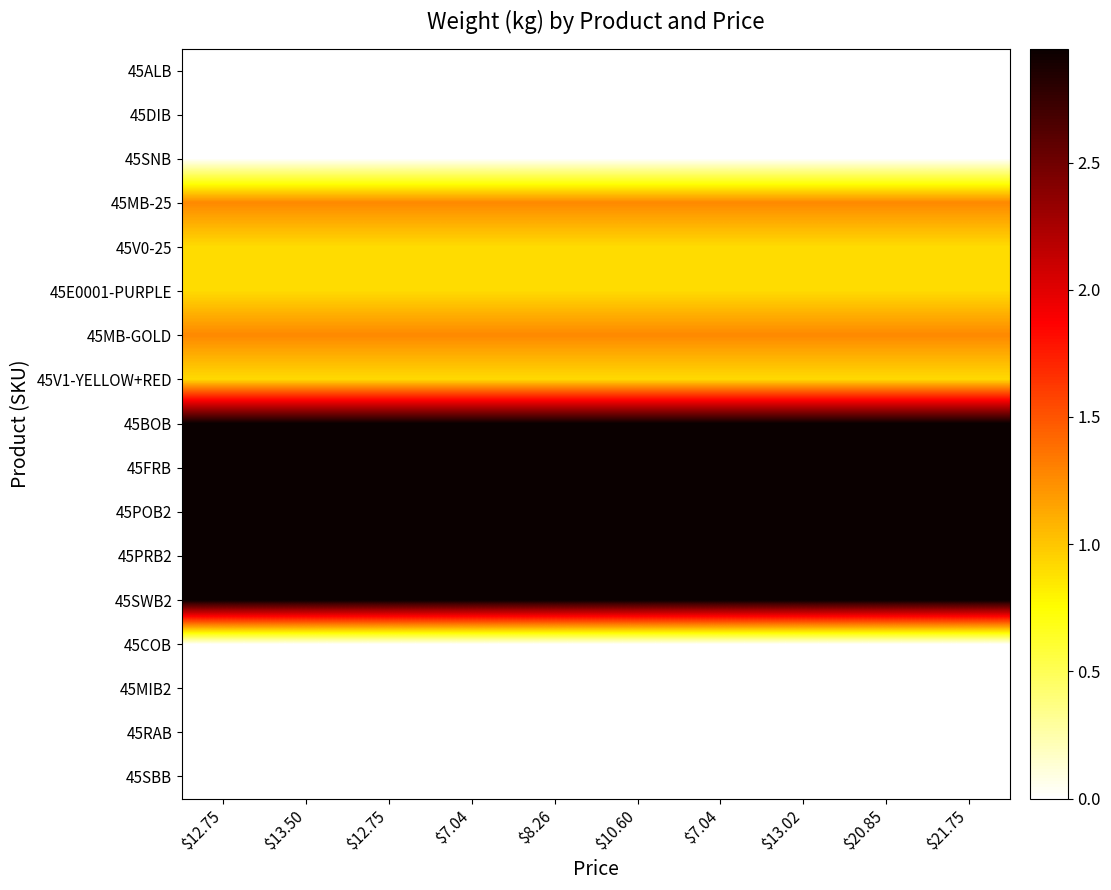

Between $7.04 and $8.26, which is larger?

$7.04